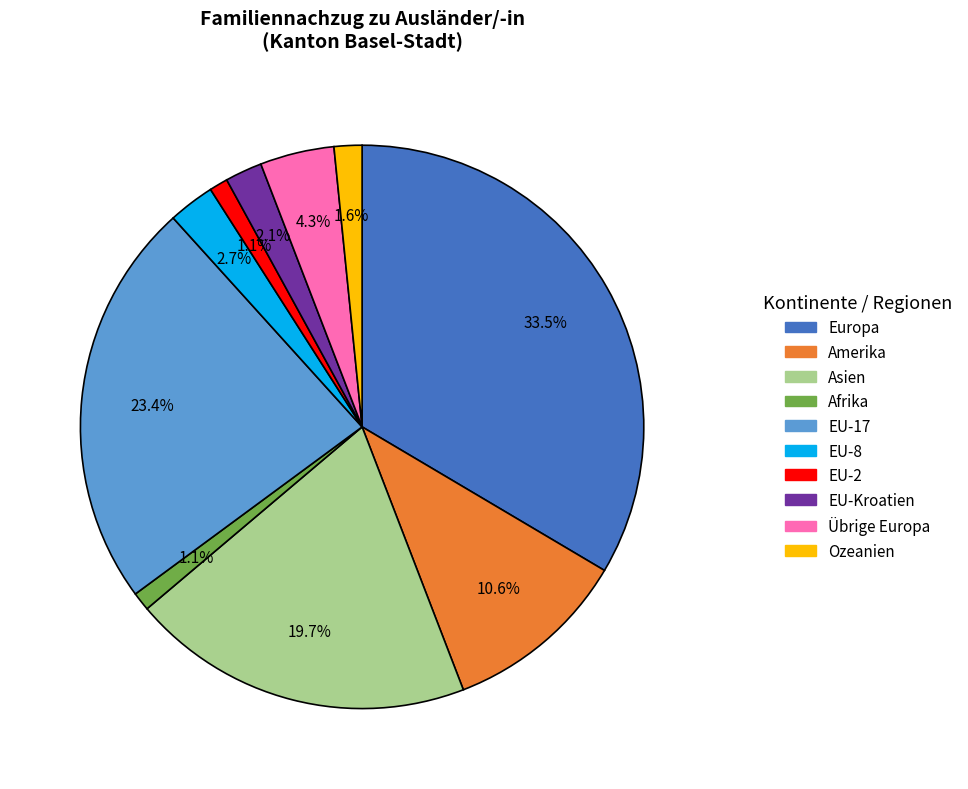

Approximately how many times larger is the value at EU-17 compared to Amerika?

2.2